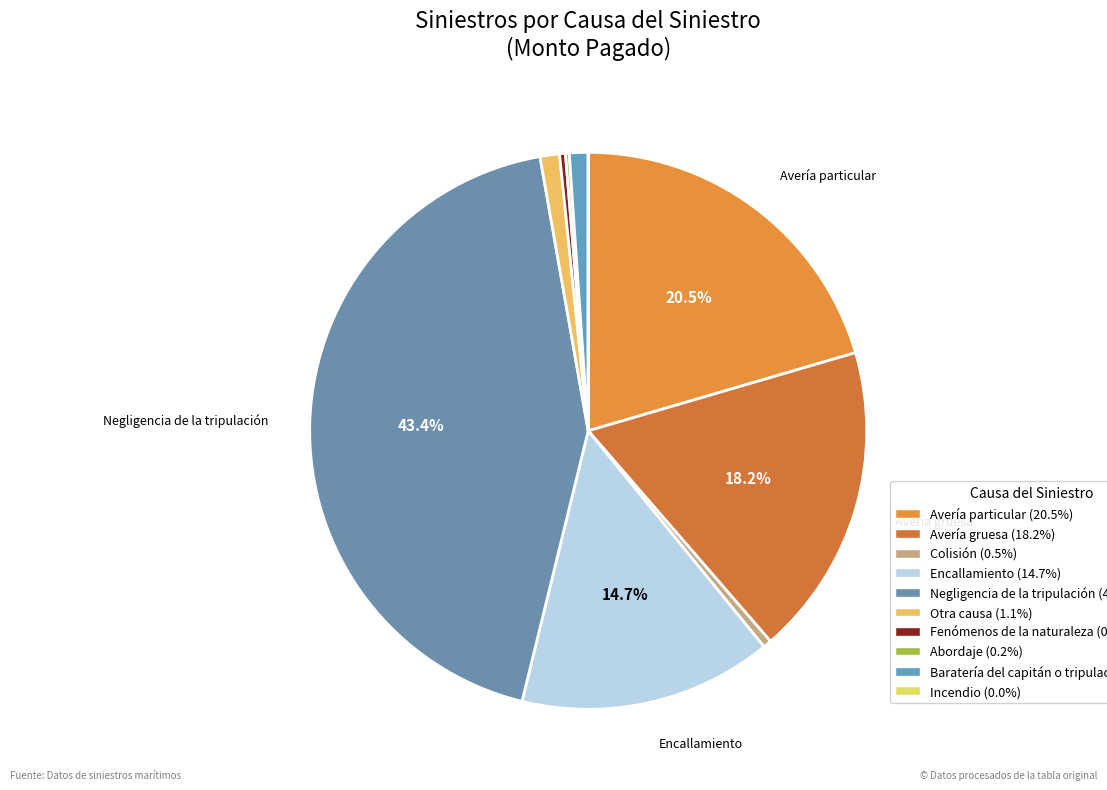

Does any single category account for the majority?

No